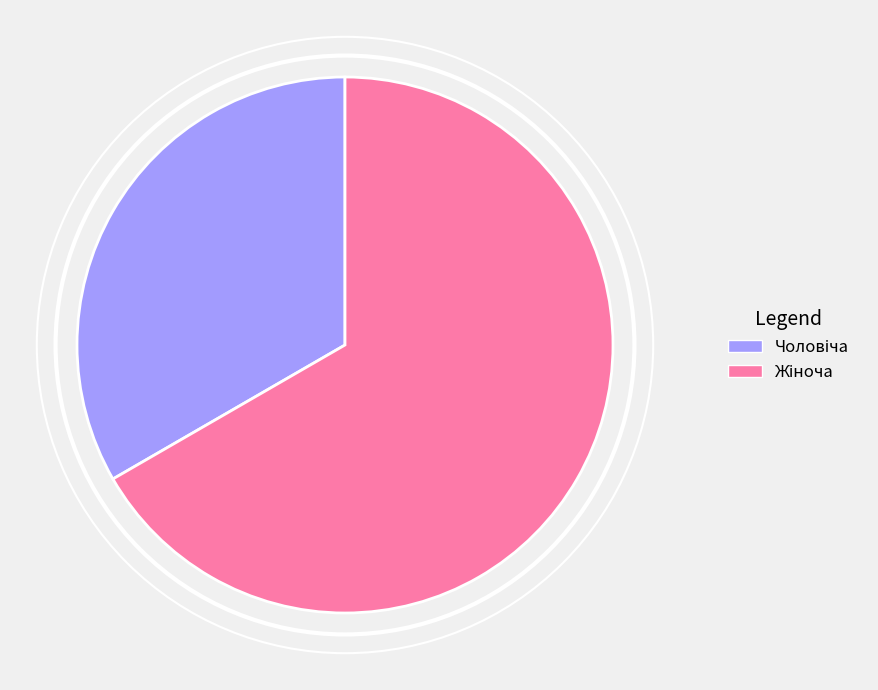

How many slices are in this pie chart?

2